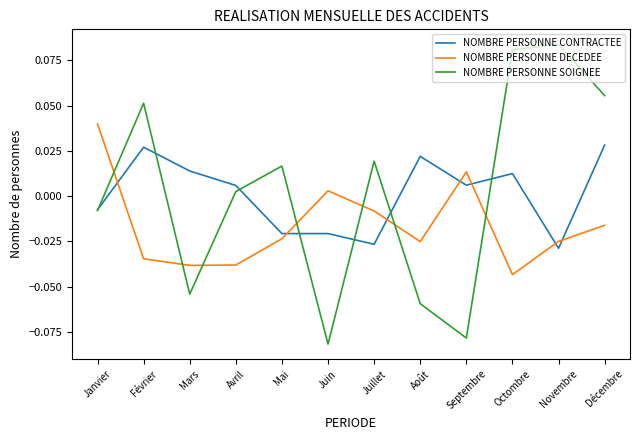

After their last crossing, which series has the higher values: NOMBRE PERSONNE DECEDEE or NOMBRE PERSONNE SOIGNEE?

NOMBRE PERSONNE SOIGNEE